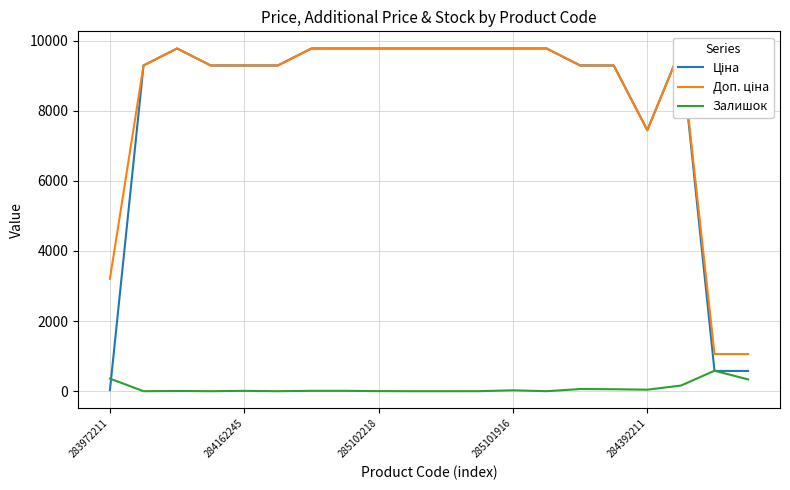

Is it true that Залишок equals 44 at 284392211?

True